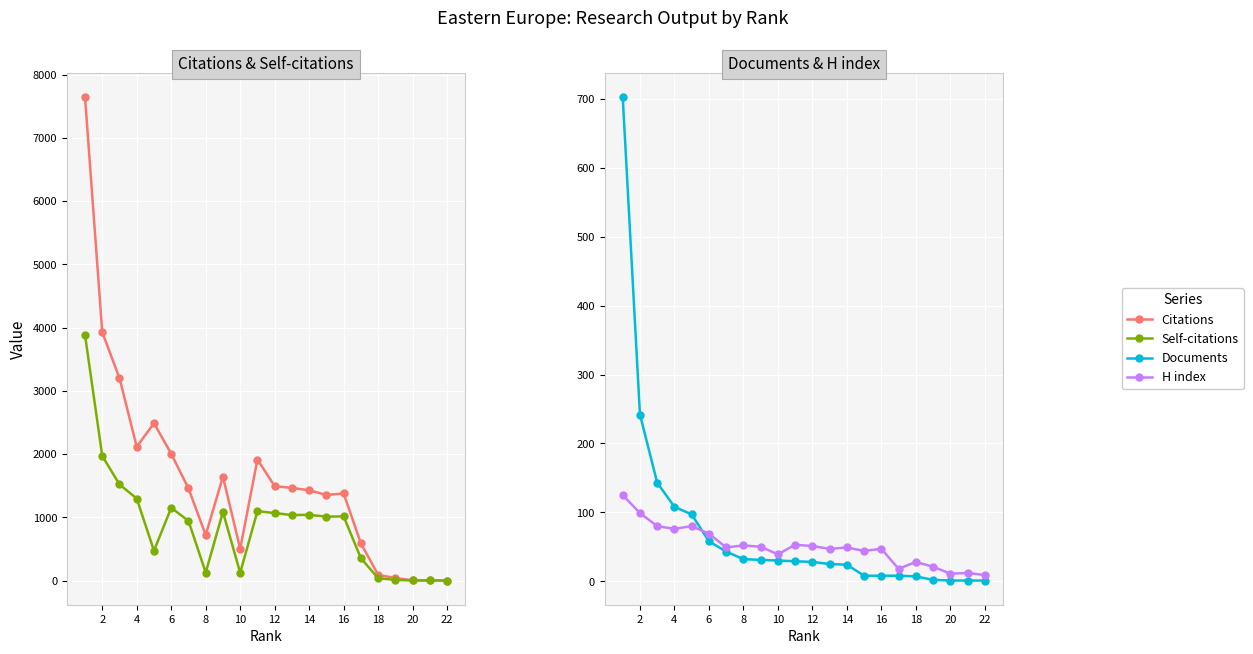

Is this an area chart (filled region under the line)?

No